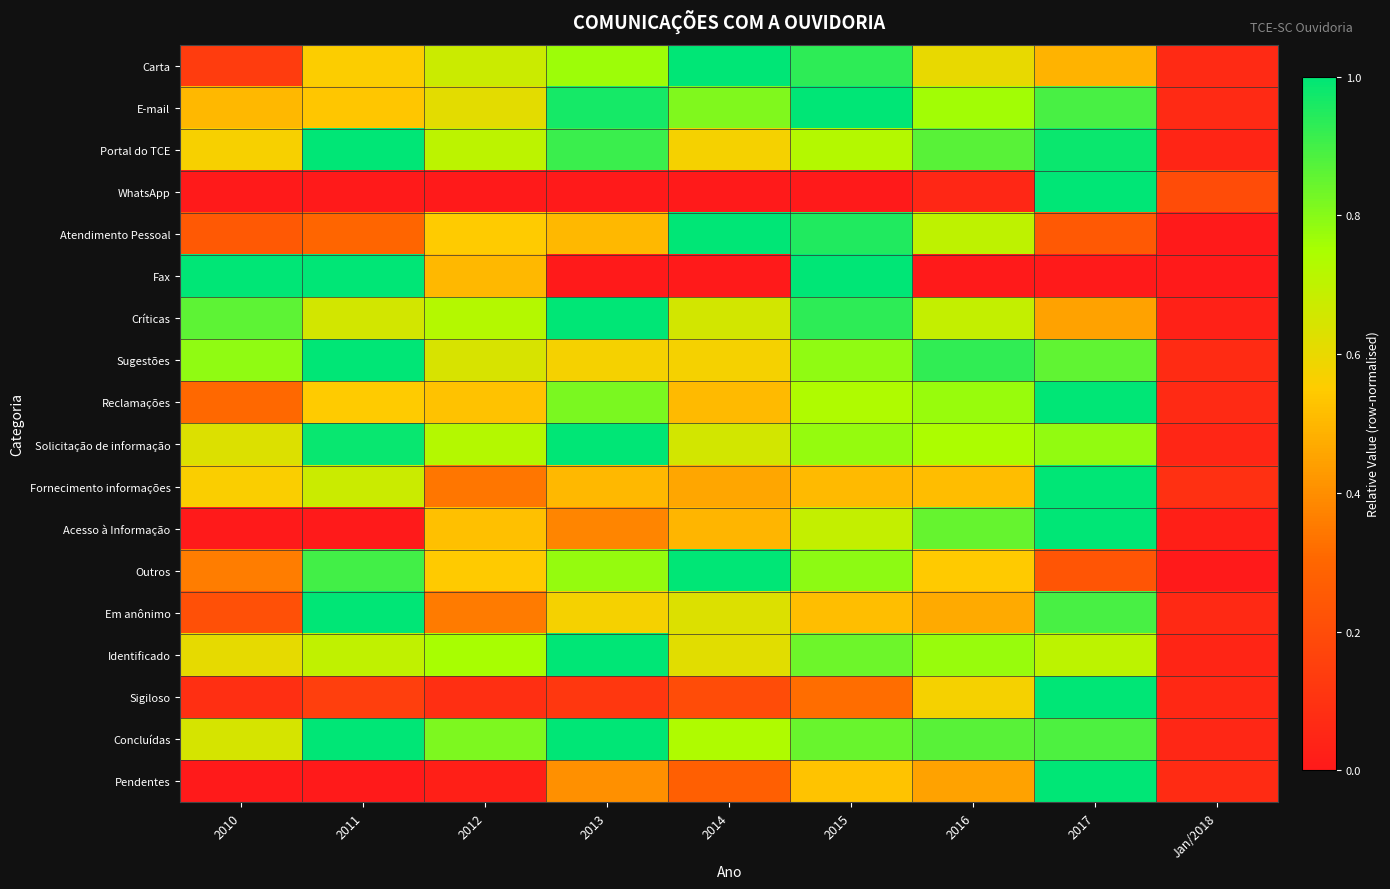

Which has a higher value, 2013 or 2014?

2014